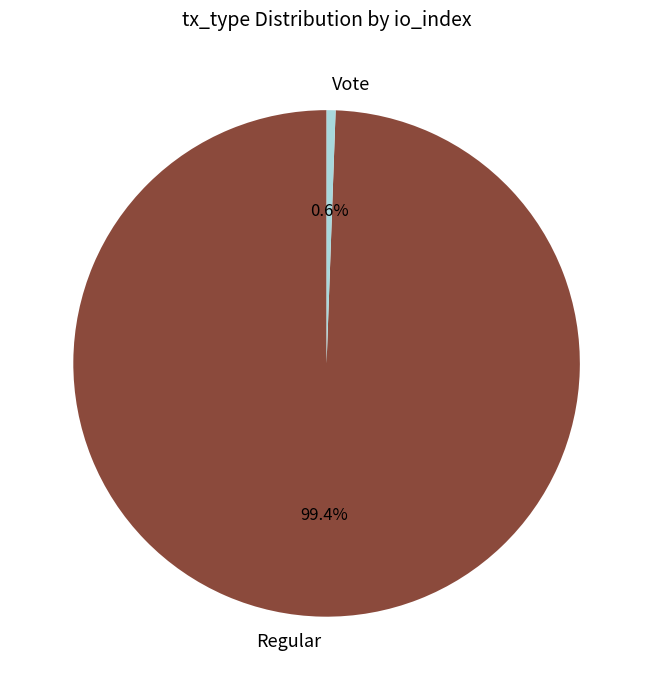

What percentage is the Vote slice, to the nearest percent?

1%